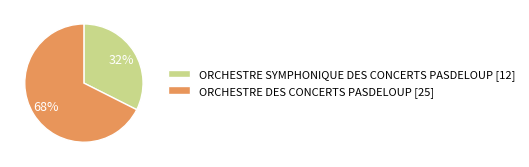

How many slices are in this pie chart?

2